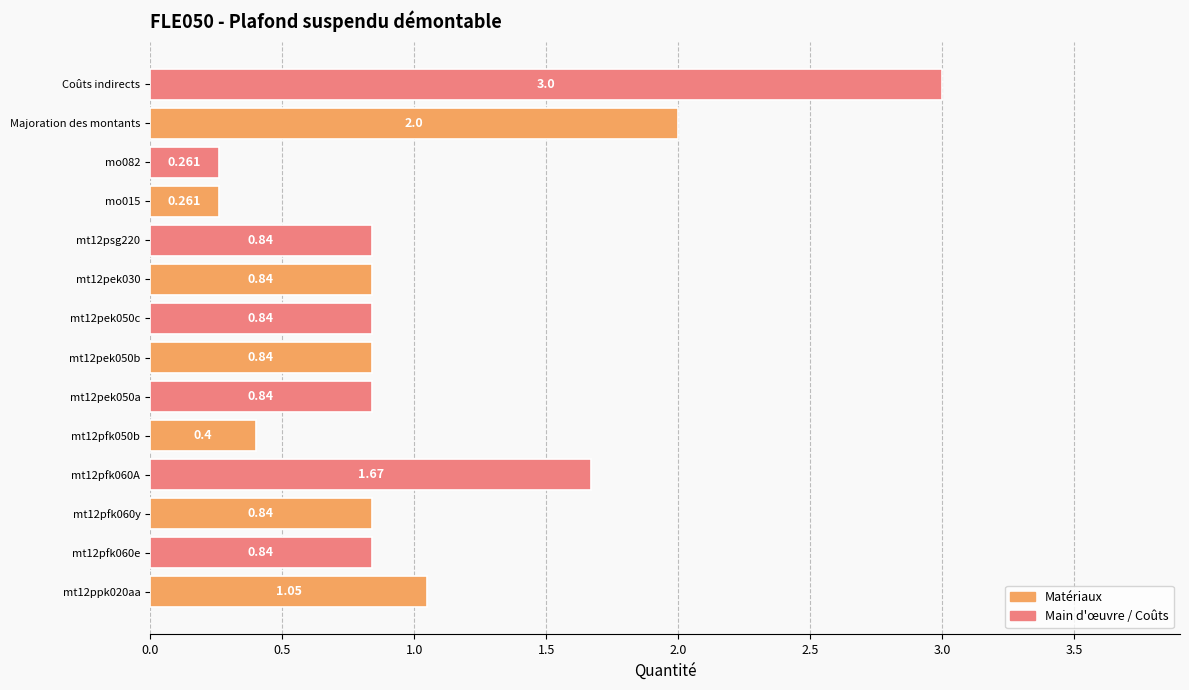

Between mt12pfk060A and Coûts indirects, which is larger?

Coûts indirects